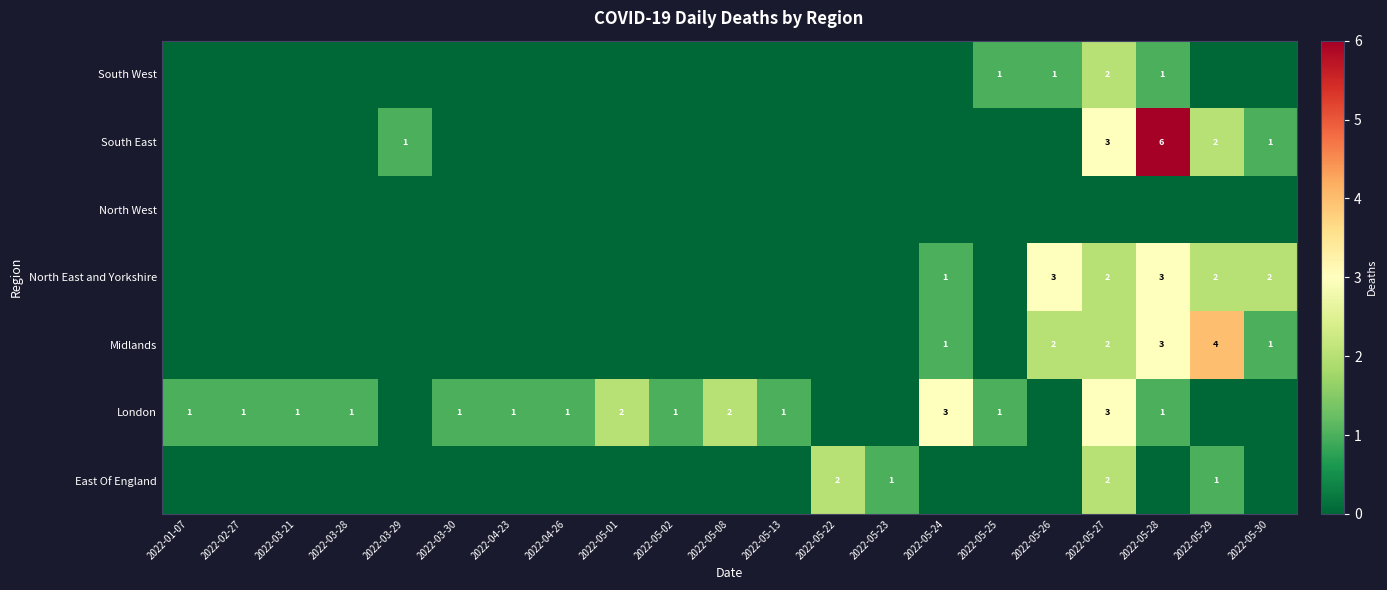

At how many categories does at least one series exceed 5?

1